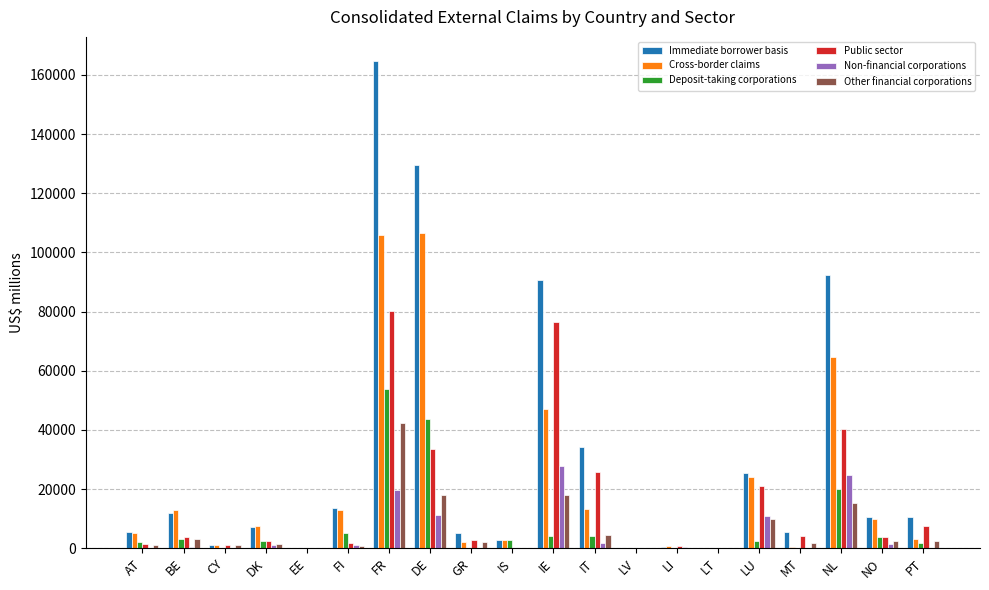

Which series has the largest total across all categories?

Immediate borrower basis